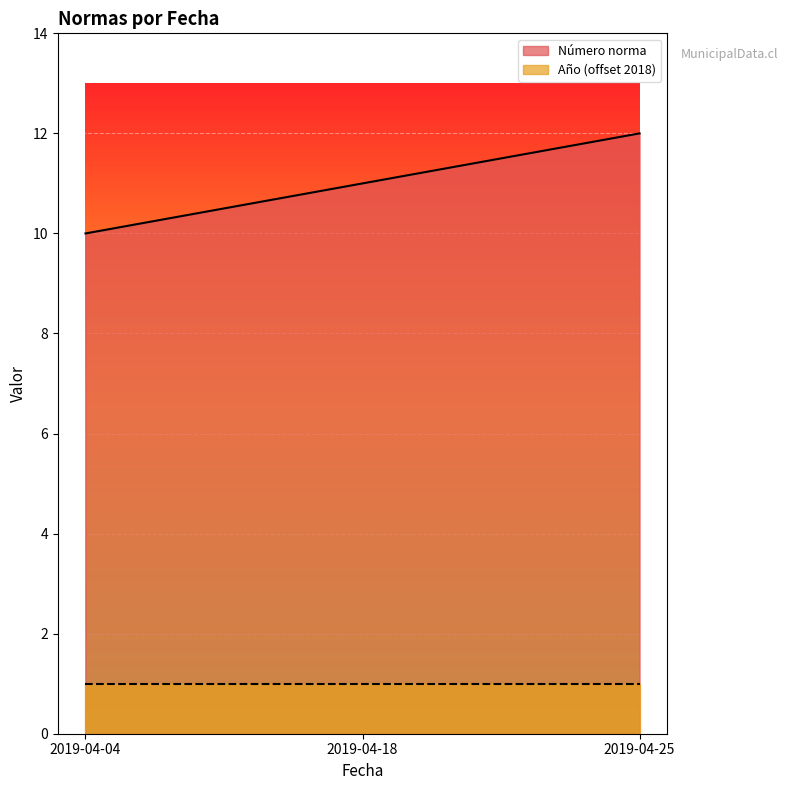

What is the sum of the values at 2019-04-04 and 2019-04-25?

22